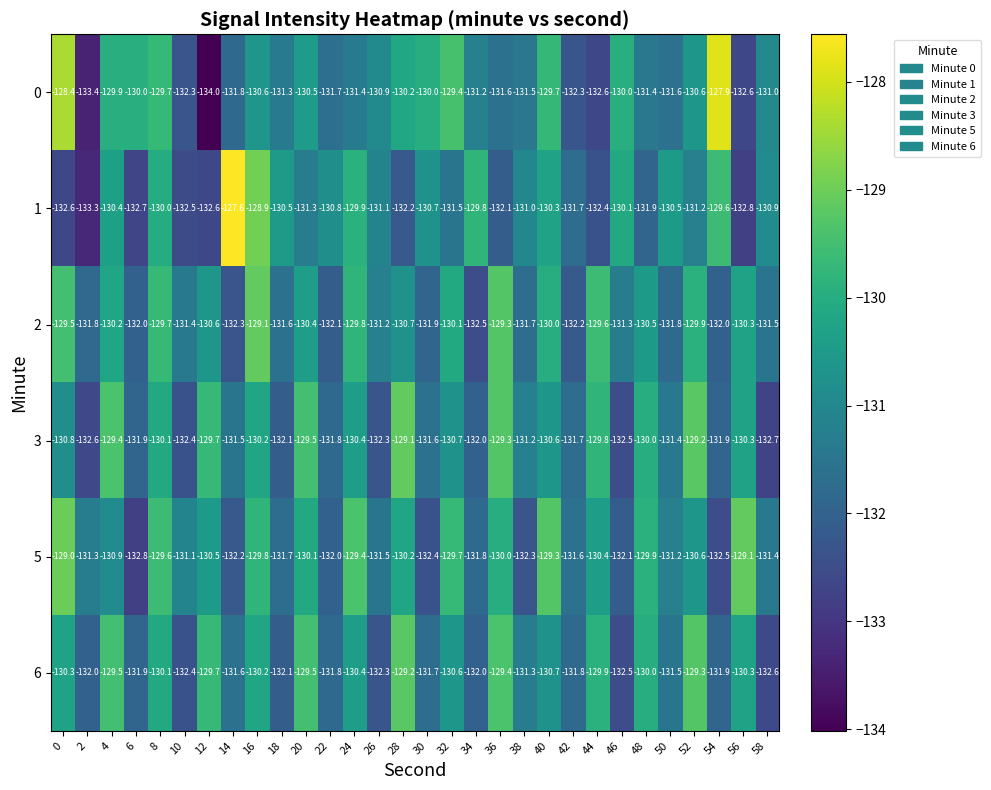

The value of 6 at 32 is -130.6. True or false?

True